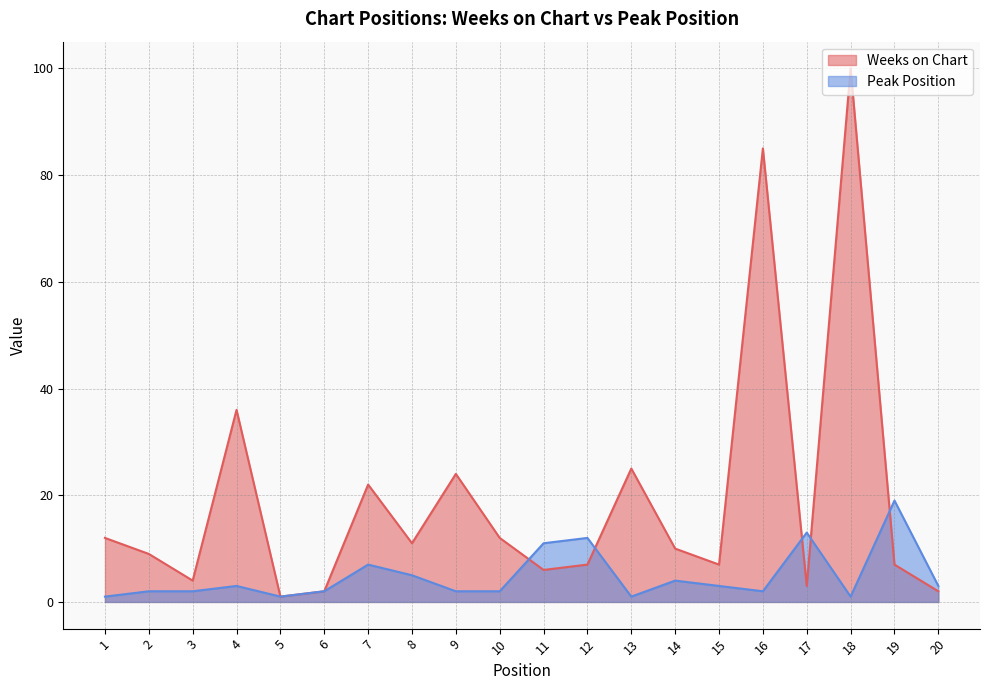

What is the highest value of the Weeks on Chart series?

100